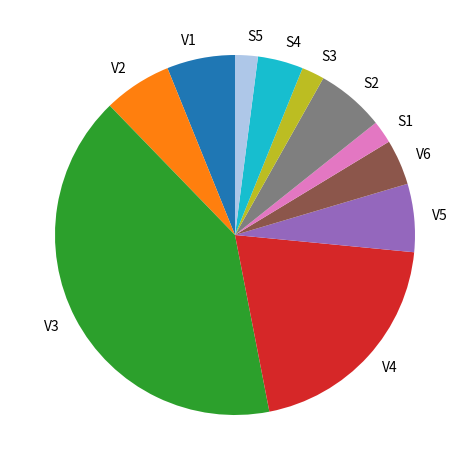

Combined, do V2 and S3 account for over 50%?

No